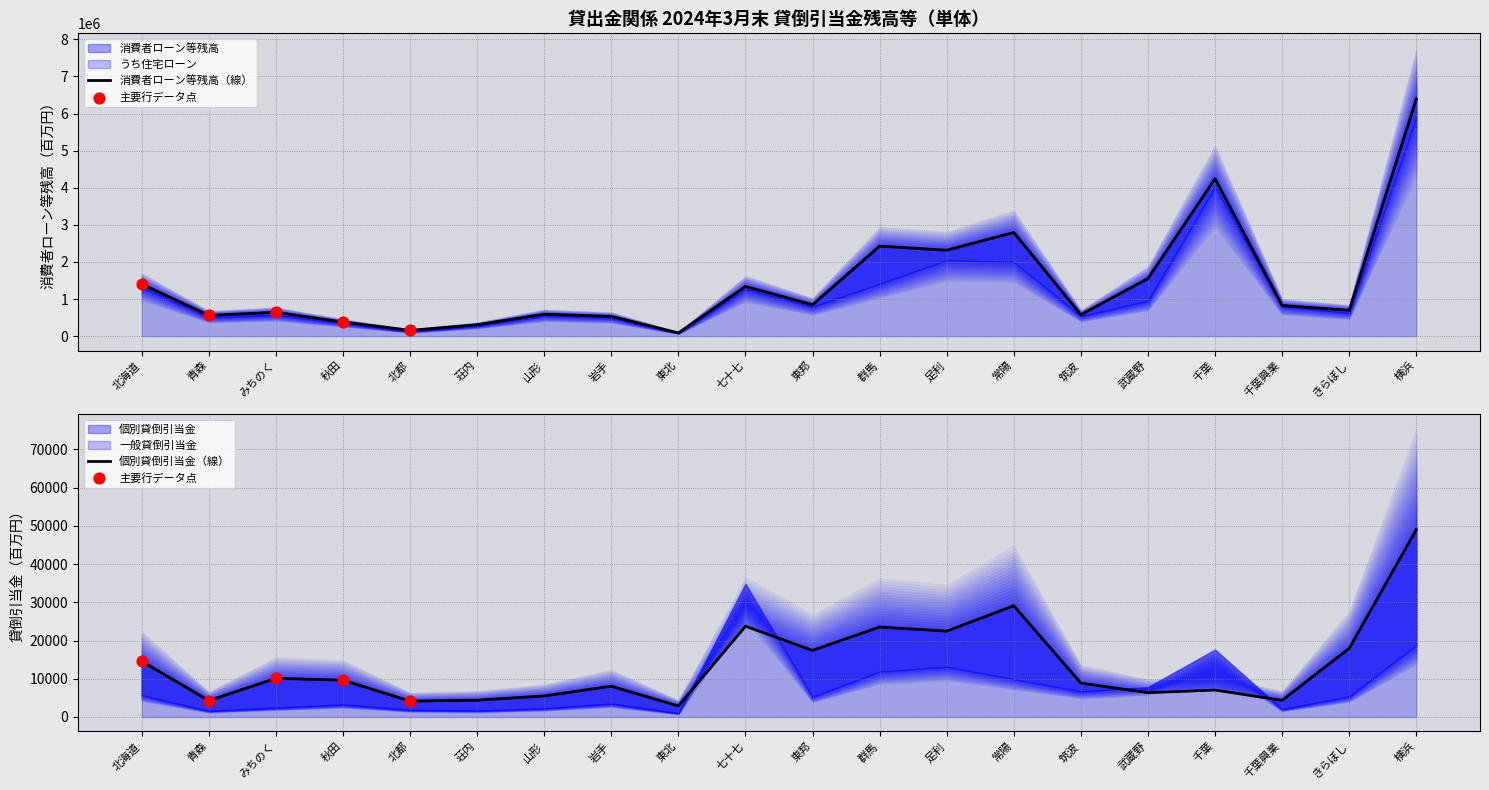

At how many categories does at least one series exceed 5858334?

1